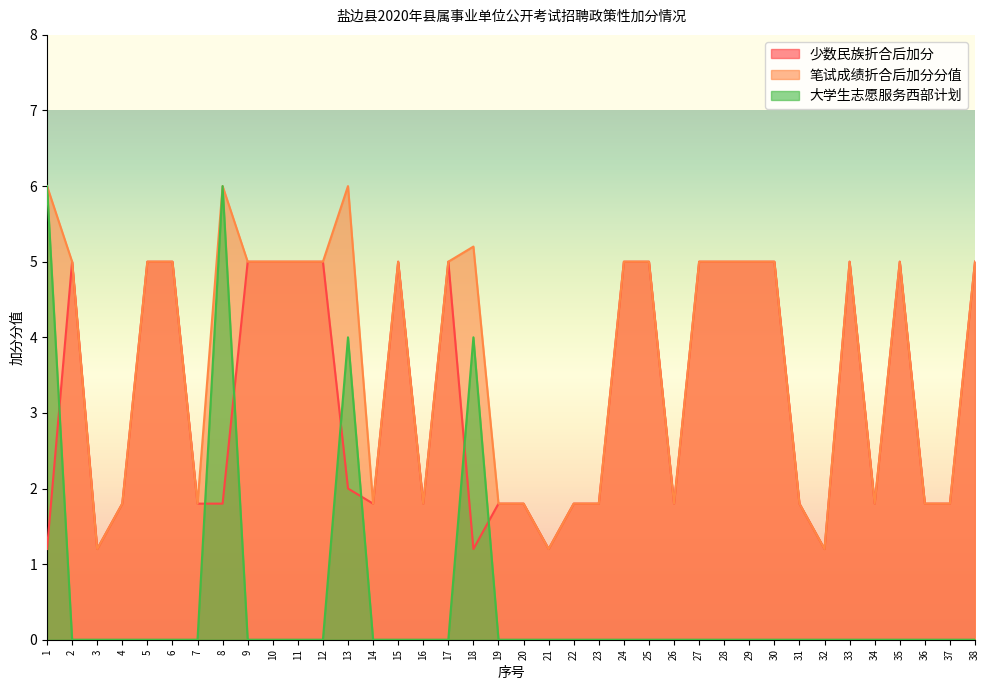

Which series has the largest range (max minus min)?

大学生志愿服务西部计划